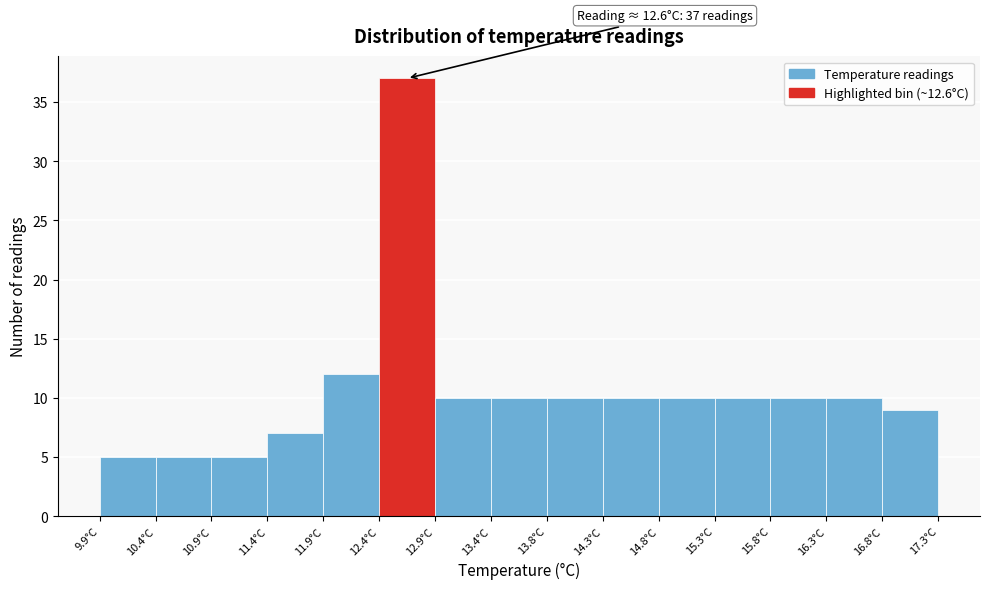

Over which range of the x-axis is the bar tallest?

12.35 to 12.85